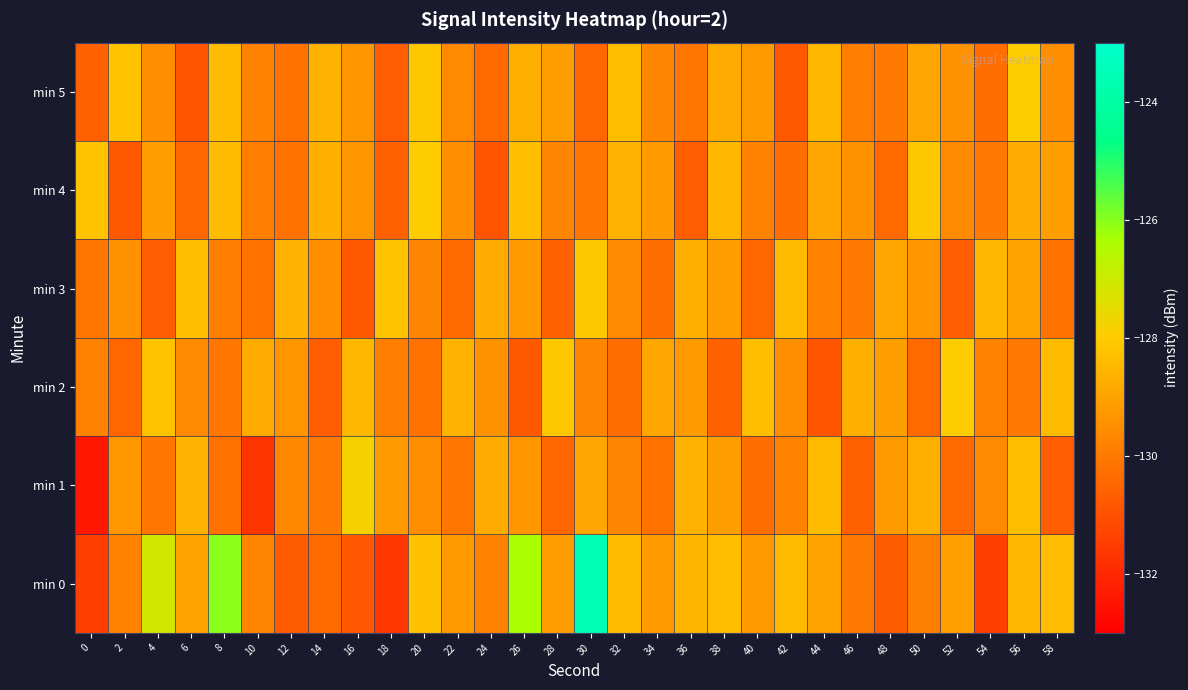

What is the spread (max minus min) of values at 24?

2.1